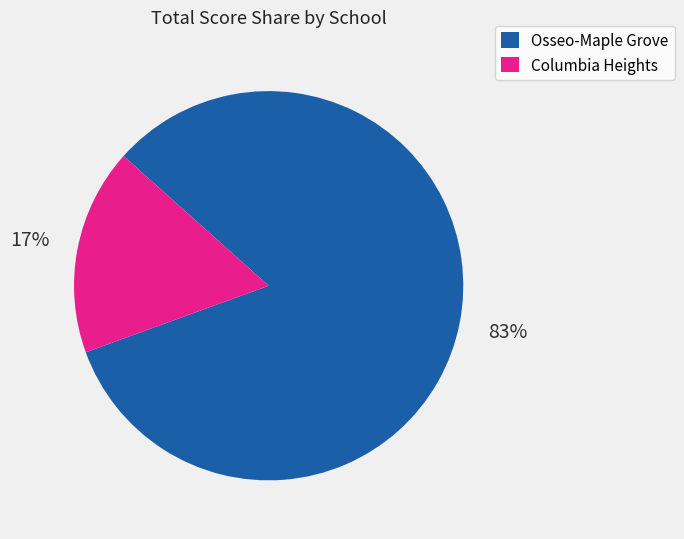

Combined, do Osseo-Maple Grove and Columbia Heights account for over 50%?

Yes